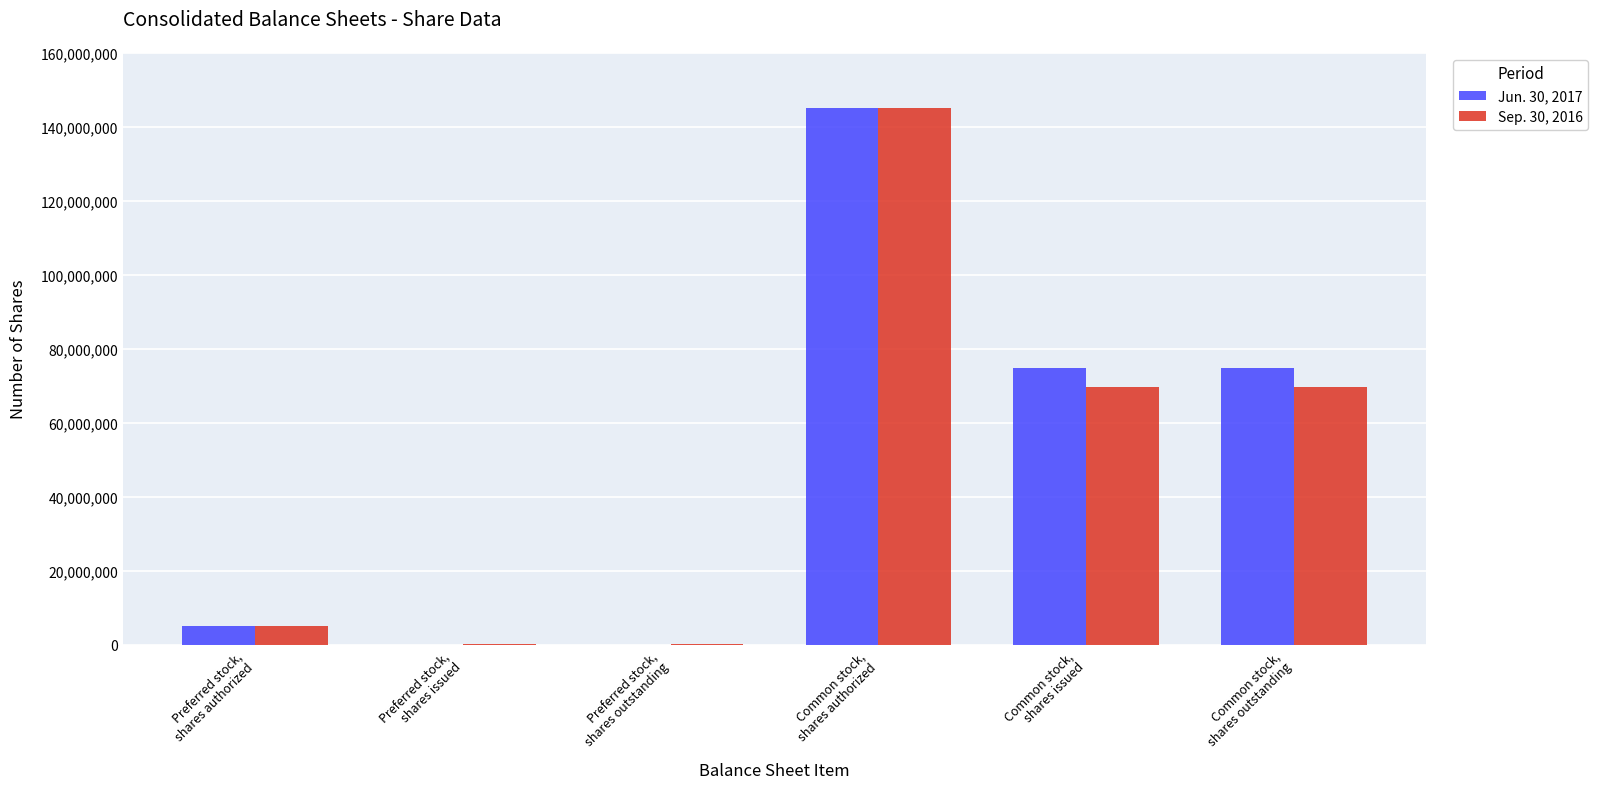

What value does the Sep. 30, 2016 series have at Common stock,
shares outstanding, to the nearest 50?

69746700